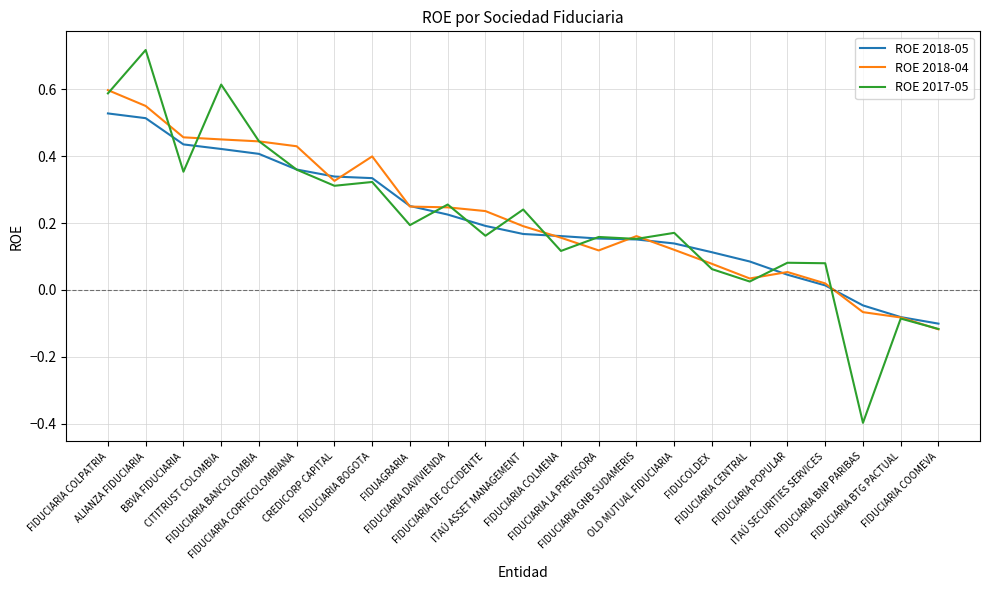

Does the chart display data point markers on the line(s)?

No